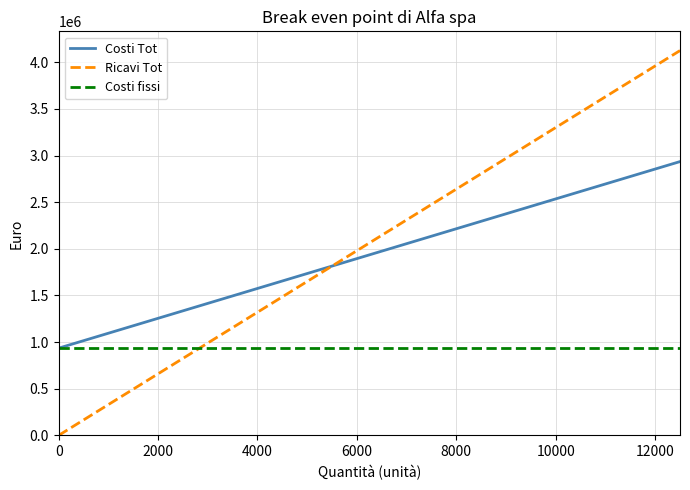

Is this an area chart (filled region under the line)?

No